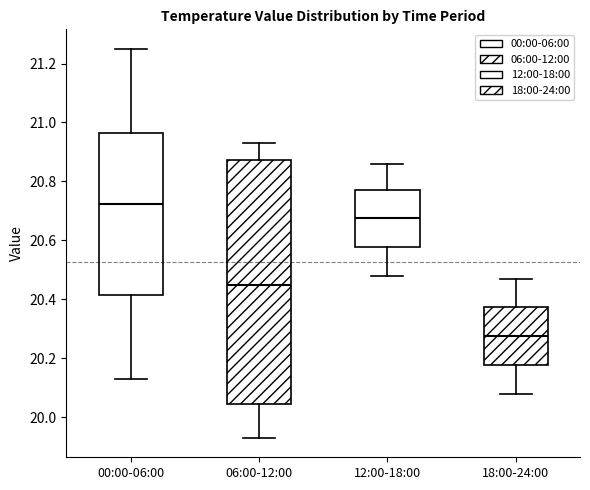

Comparing the boxes themselves (not the whiskers), which one is the tallest?

06:00-12:00